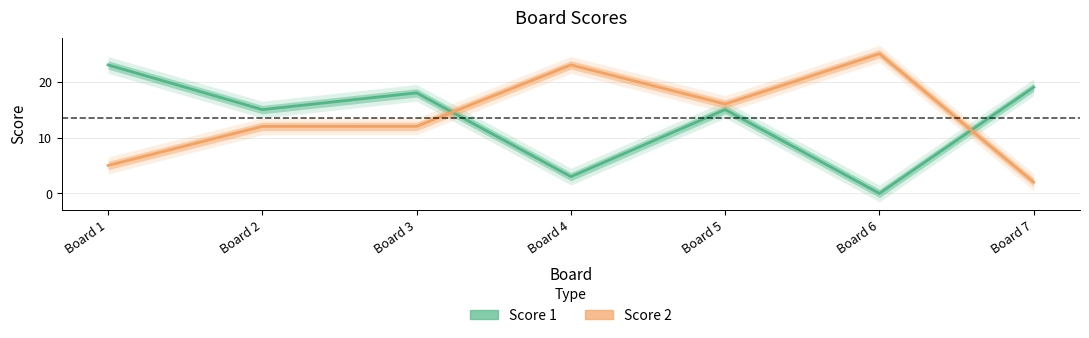

Reading left to right, transcribe all the data shown in this chart.

Score 1: Board 1=23	Board 2=15	Board 3=18	Board 4=3	Board 5=15	Board 6=0	Board 7=19
Score 2: Board 1=5	Board 2=12	Board 3=12	Board 4=23	Board 5=16	Board 6=25	Board 7=2